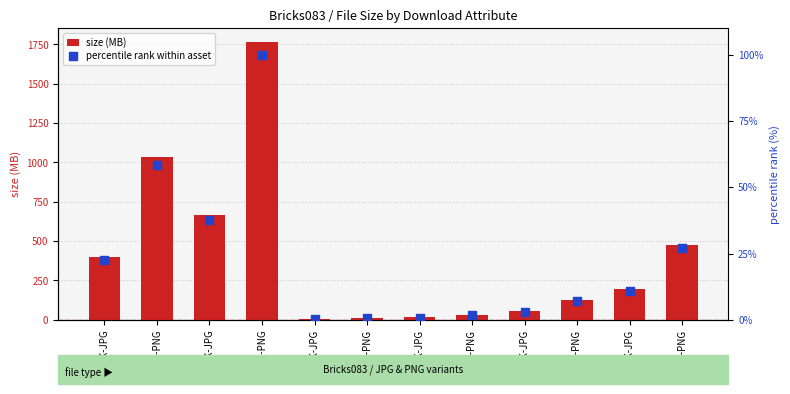

At how many categories does at least one series exceed 678?

2